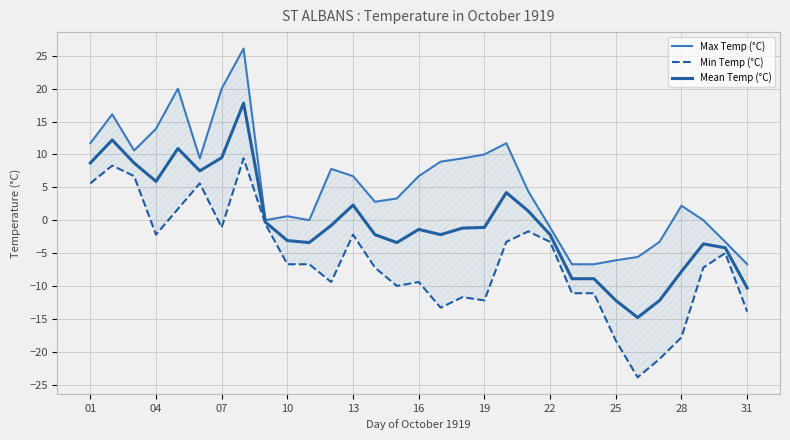

What is the highest value of the Mean Temp (°C) series?

17.8